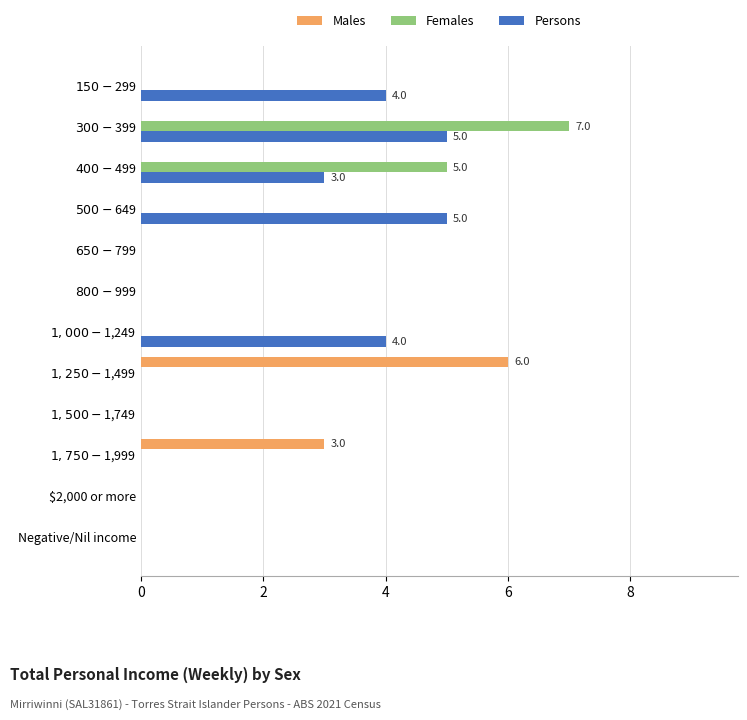

What is the maximum value for Females?

7